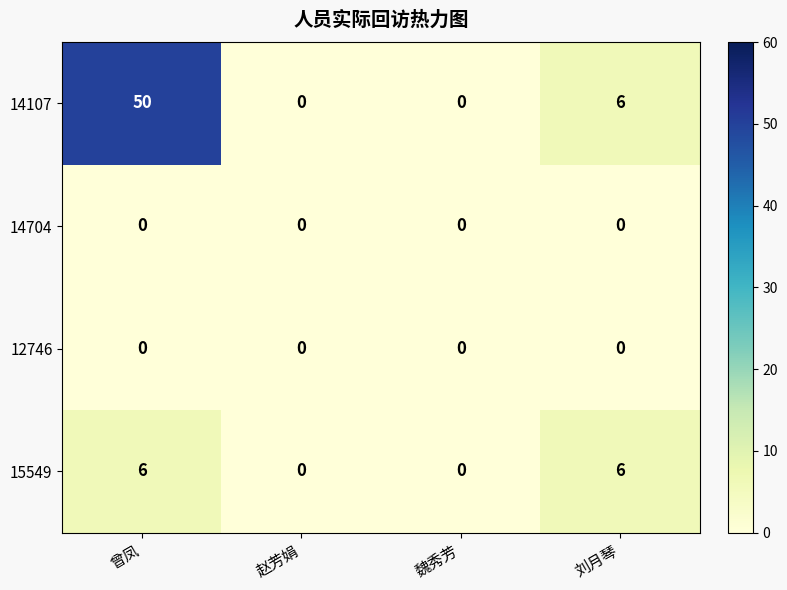

At which category is the sum across all series the highest?

曾凤